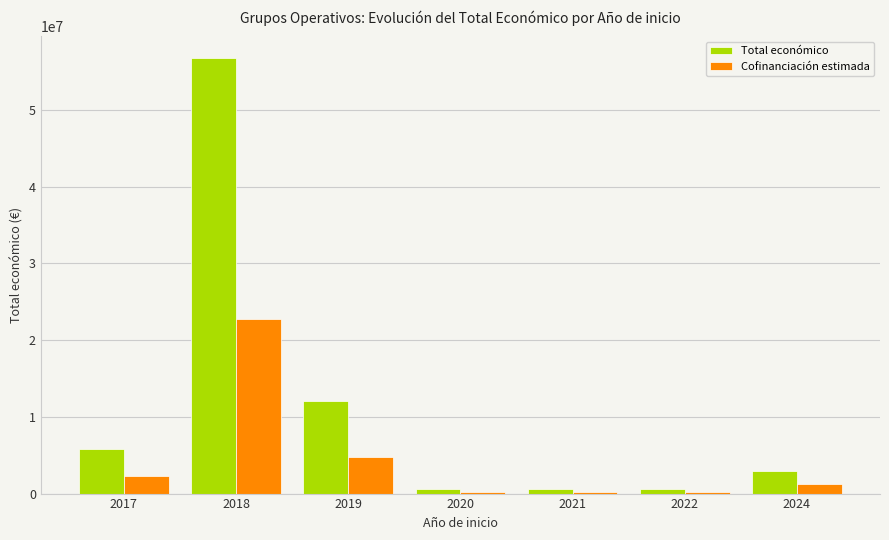

The value of Cofinanciación estimada at 2019 is 7126996.9. True or false?

False